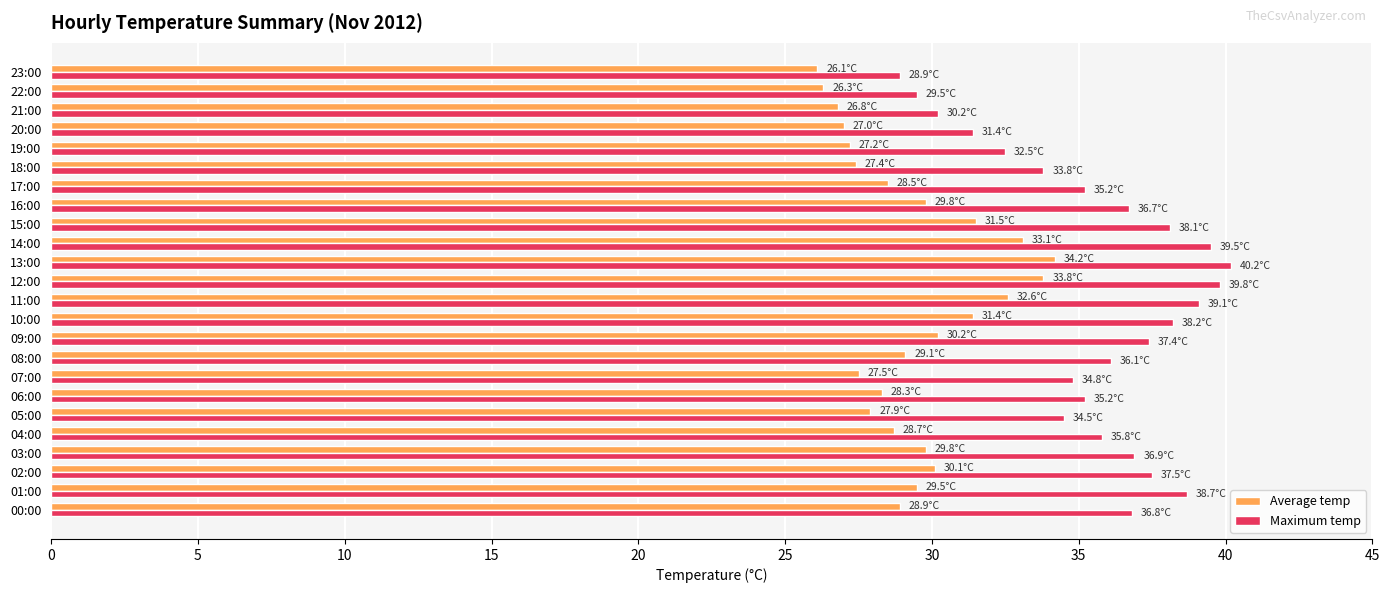

The Maximum temp series shows 28.9 at 23:00. True or false?

True